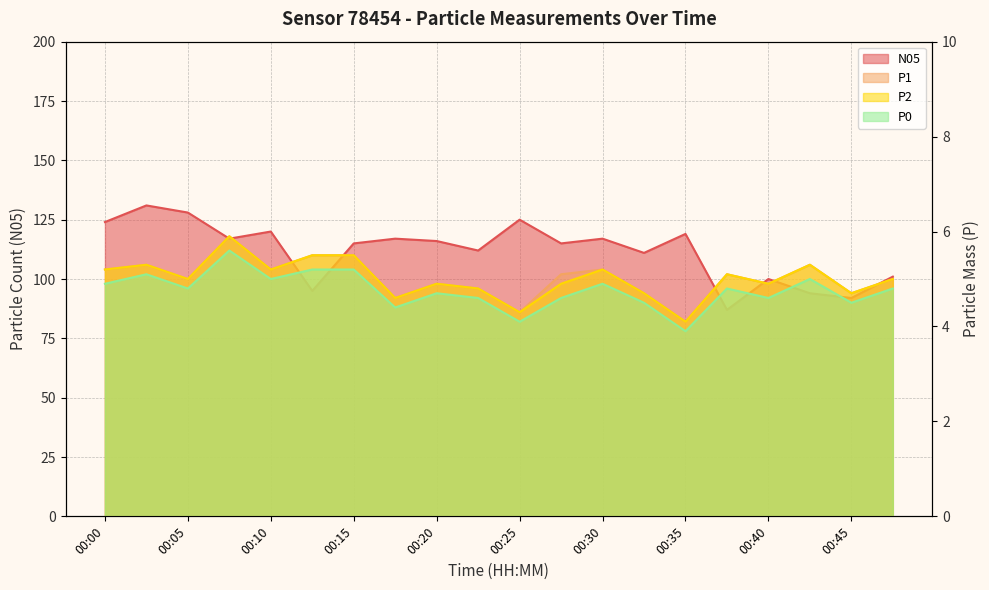

What is the value of the N05 point at the 14th from the left?

111.0